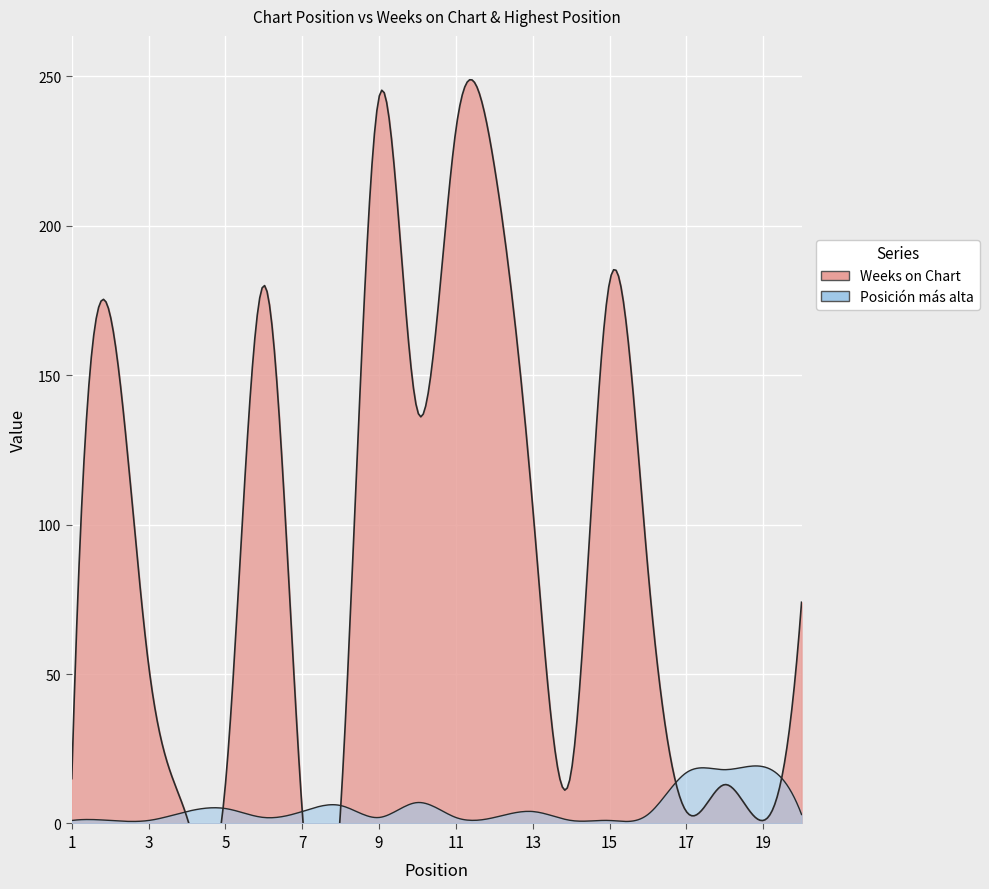

Rank the series by their average value, from lowest to highest.

Posición más alta, Weeks on Chart